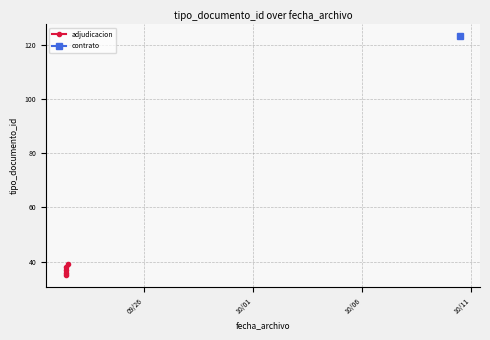

What is the minimum value shown in the chart?

35